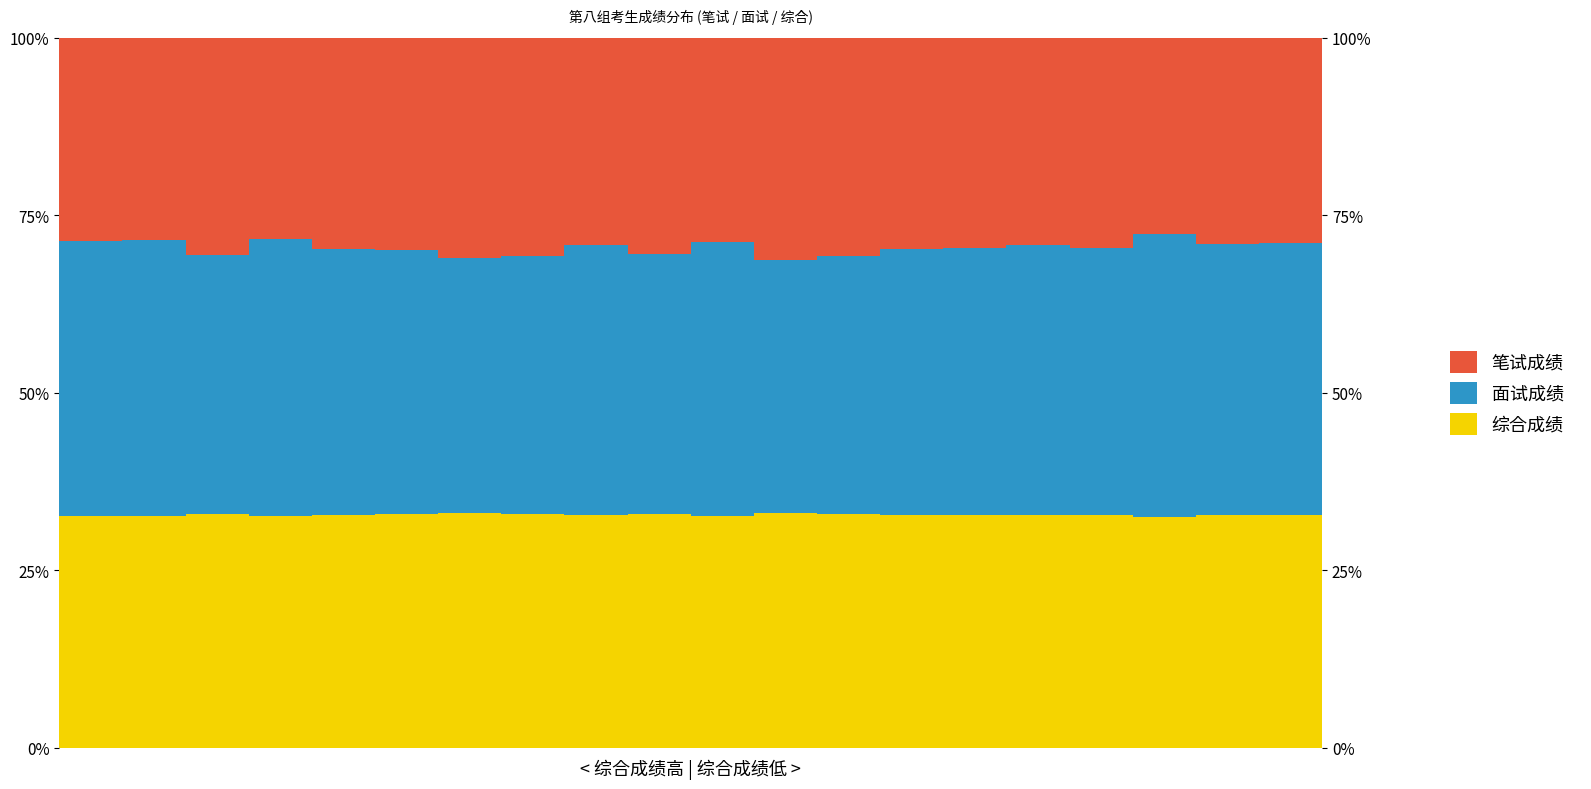

At which category is the sum across all series the highest?

9